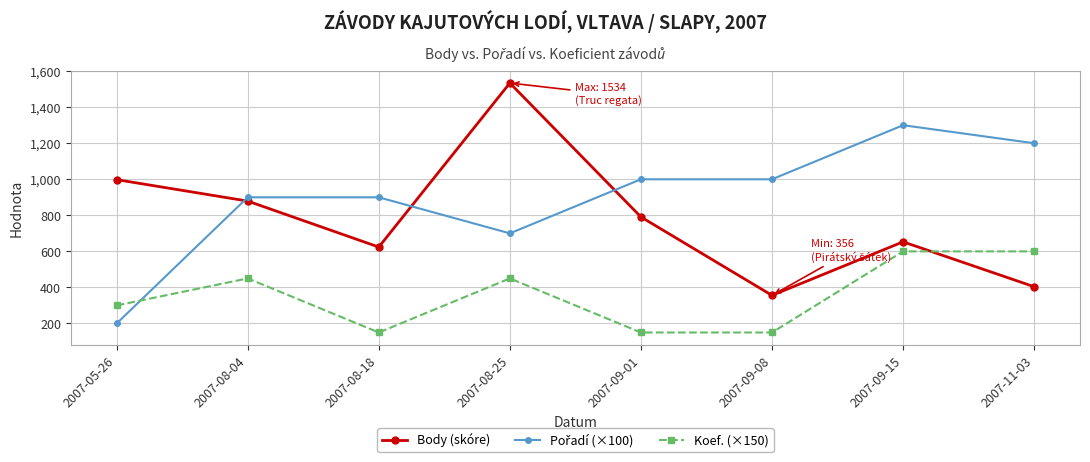

In Body (skóre), how many points are lower than both neighbors (excluding endpoints)?

2